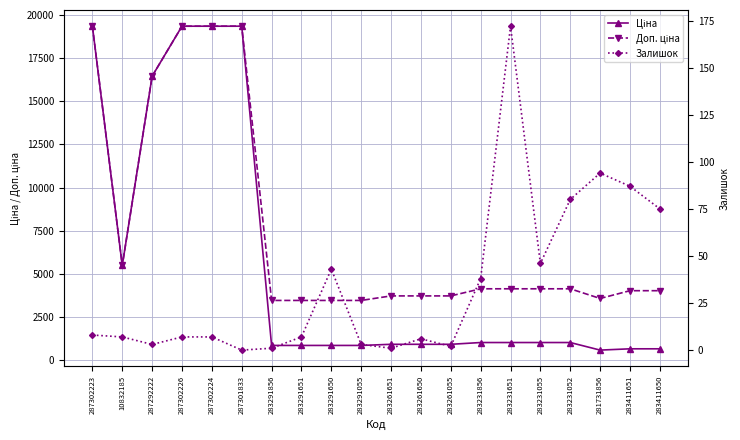

Does the chart display data point markers on the line(s)?

Yes